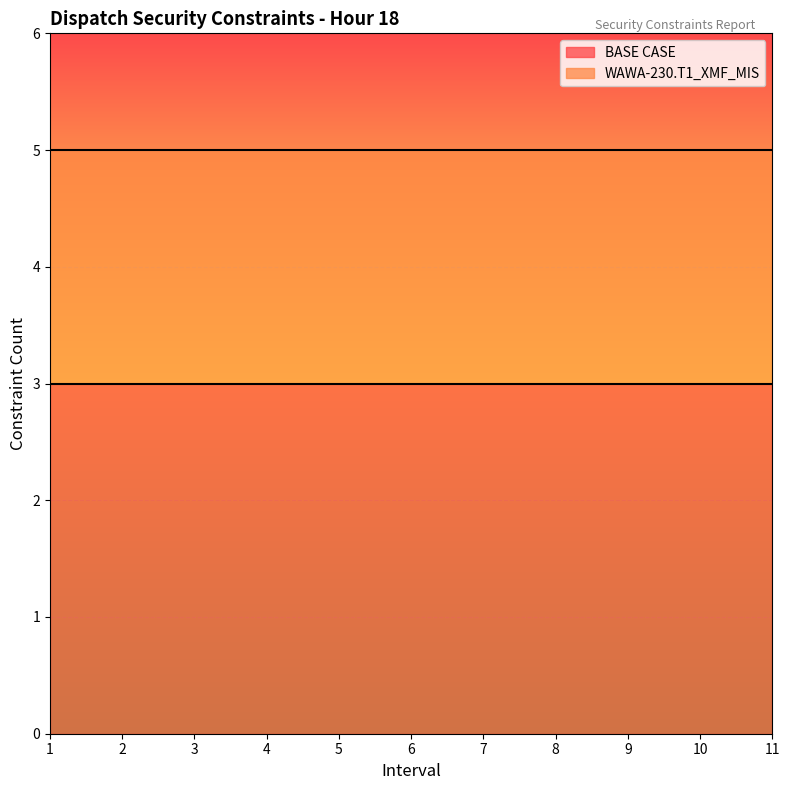

Which category has the highest value in the BASE CASE series?

1